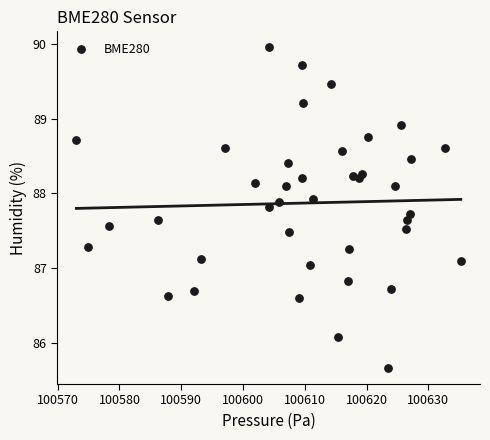

What is the range of X values (max minus min)?

62.2